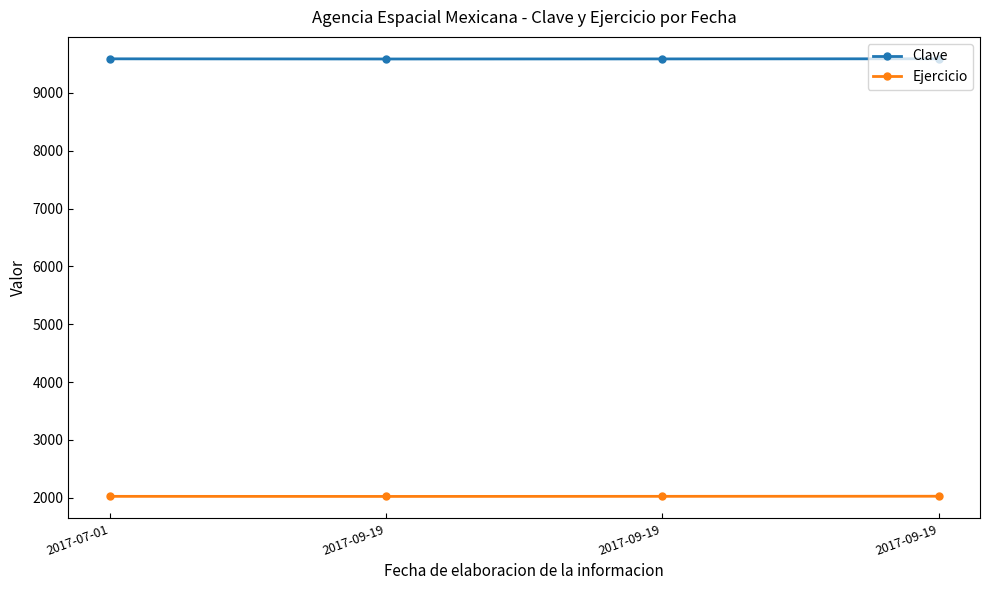

How many data points in Ejercicio are less than 2022?

2